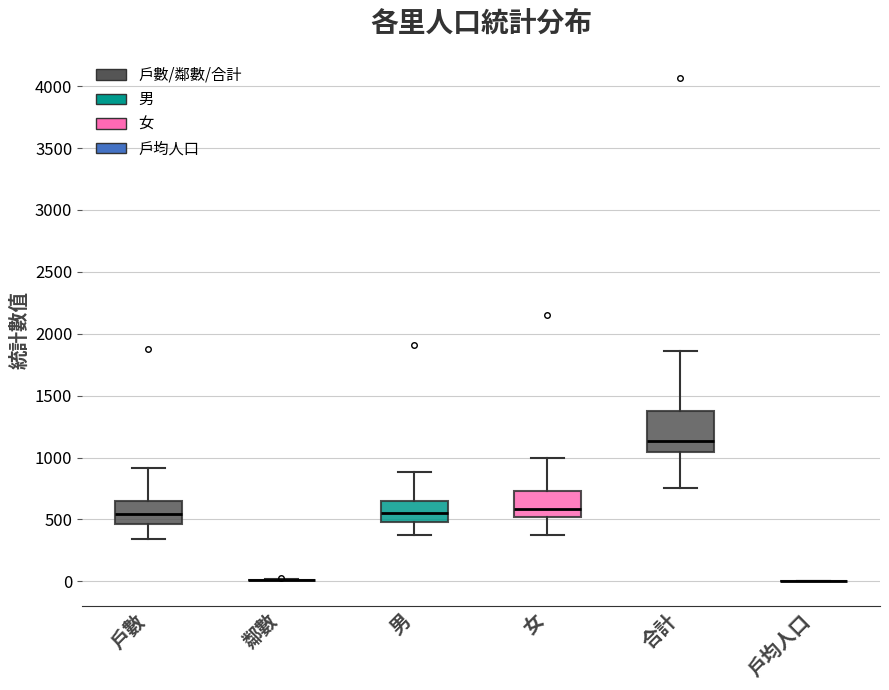

Reading left to right, transcribe this box plot: for each box, give where its median line is, the range the box spans, and where its two whiskers end, as read against the y-axis. The values are not printed on the chart, so give them approximately, as read against the axis.

戶數: median 550, box 450 to 650, whiskers 350 to 900
鄰數: box collapsed to a line at 0, whiskers 0 to 0
男: median 550, box 500 to 650, whiskers 350 to 900
女: median 600, box 500 to 750, whiskers 400 to 1000
合計: median 1150, box 1050 to 1350, whiskers 750 to 1850
戶均人口: box collapsed to a line at 0, whiskers 0 to 0